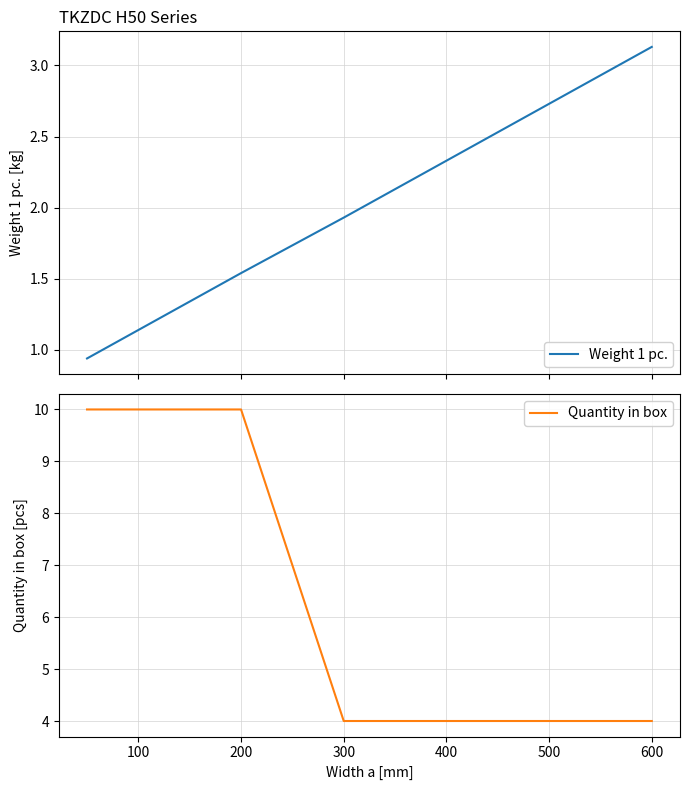

True or false: Quantity in box and Weight 1 pc. intersect in this chart.

False